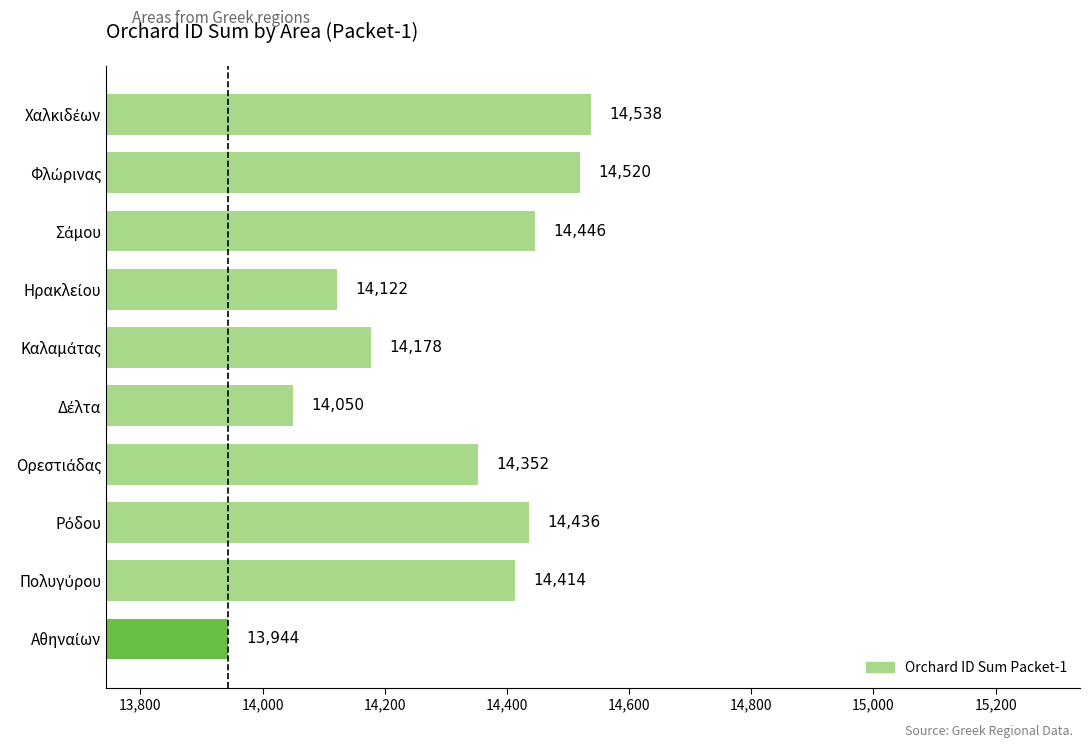

What is the average value?

14300